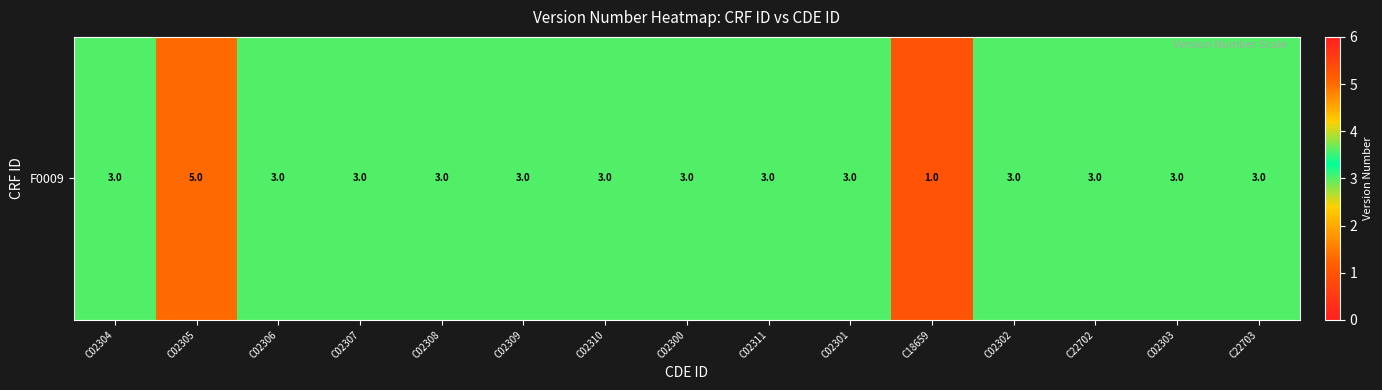

What is the ratio of the value at C02302 to the value at C02303?

1.0